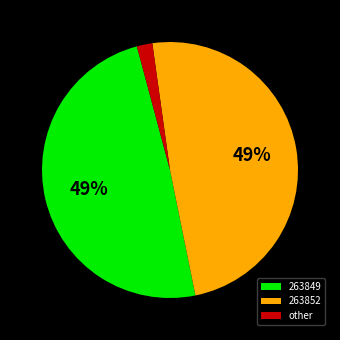

Do other and 263852 together represent more than half of the pie?

Yes